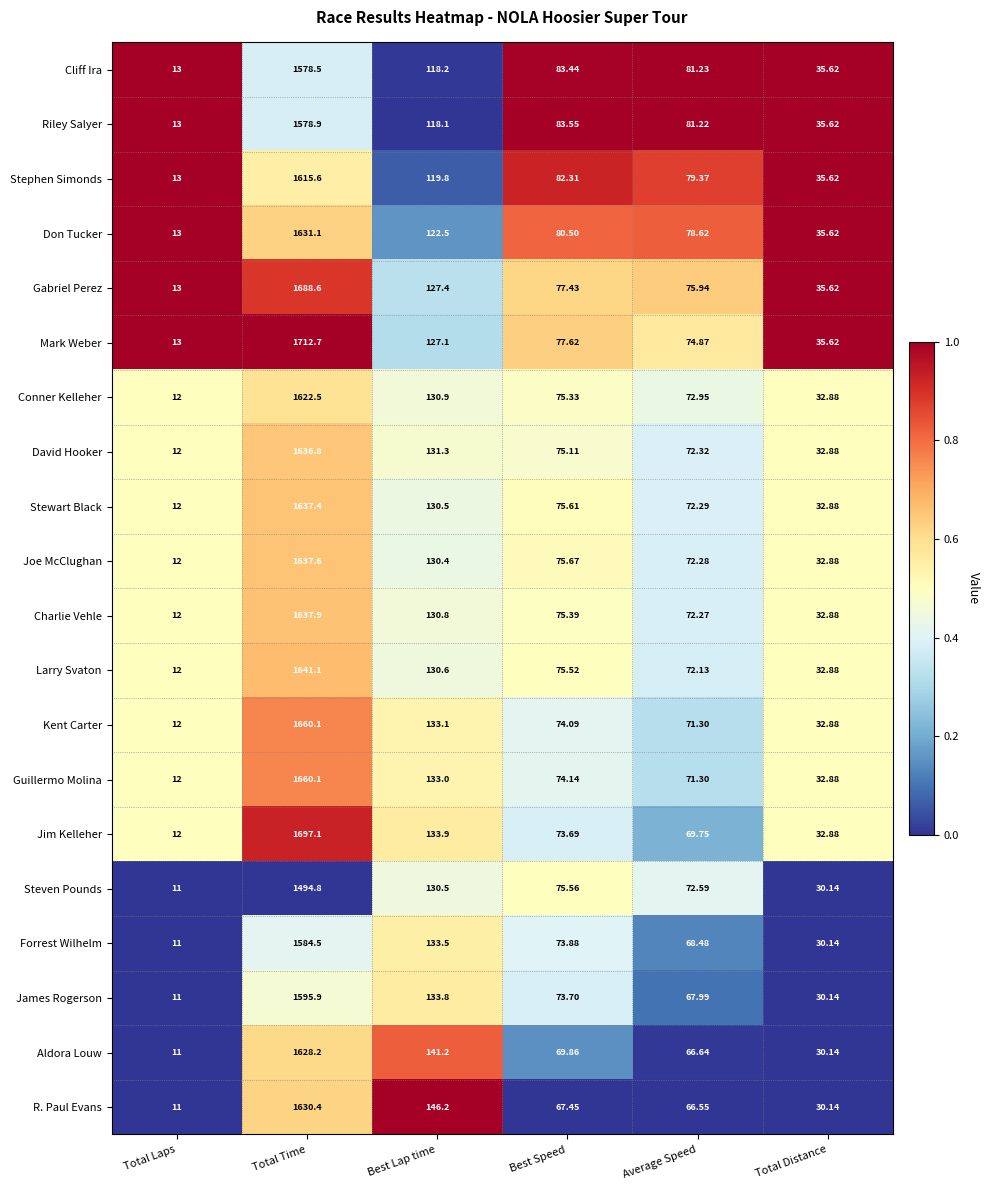

Which series has the widest spread of values?

Mark Weber